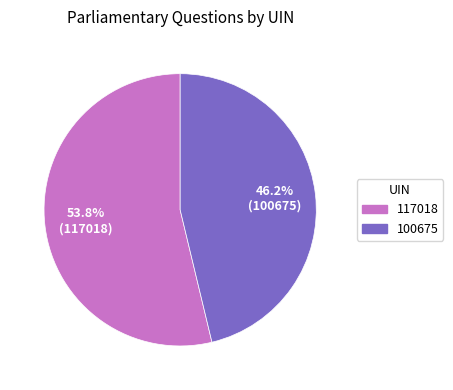

Is it true that 100675 is 46% of the pie?

True